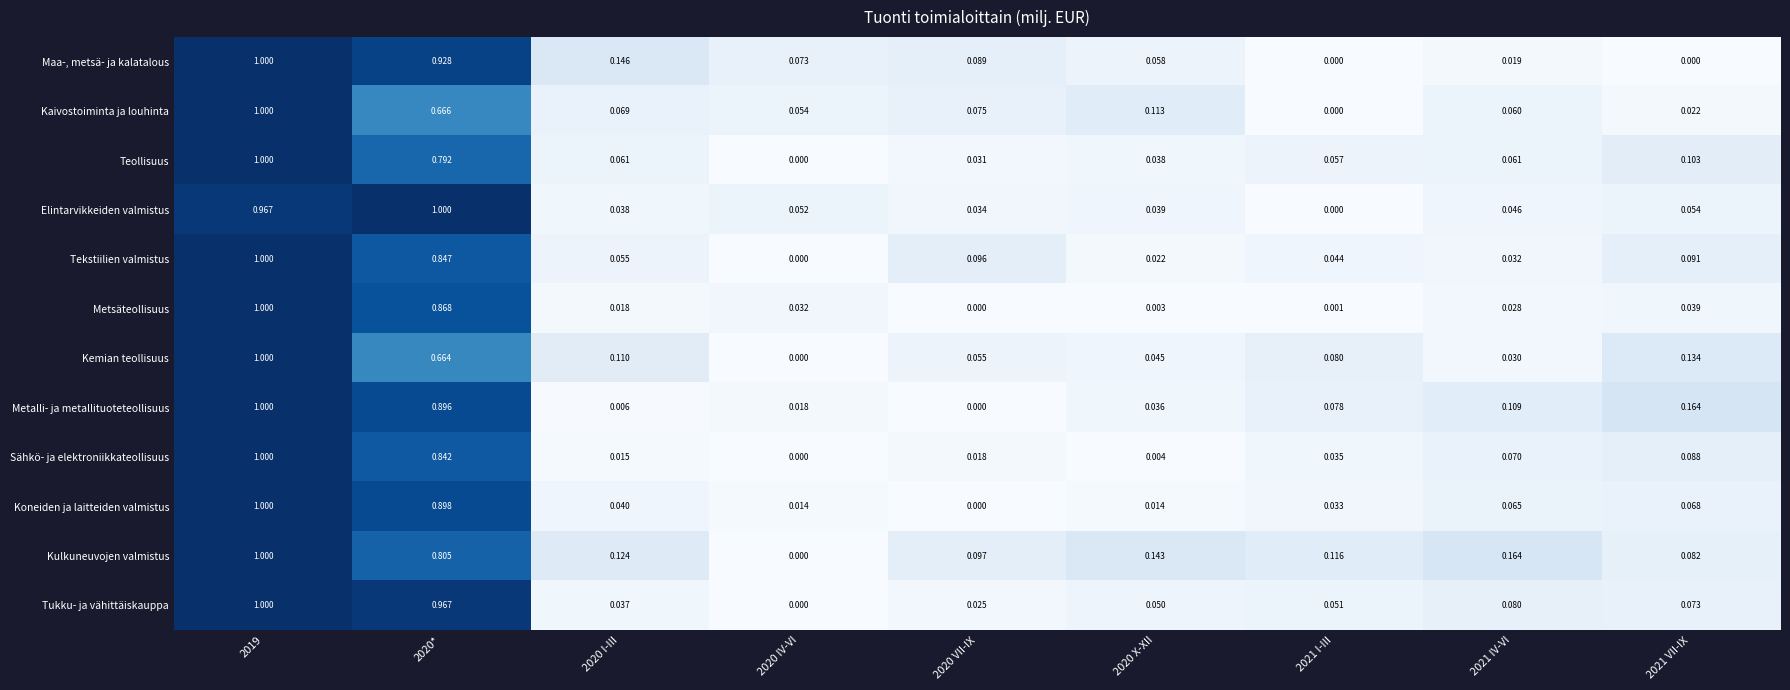

How many positive values does the Elintarvikkeiden valmistus series have?

8